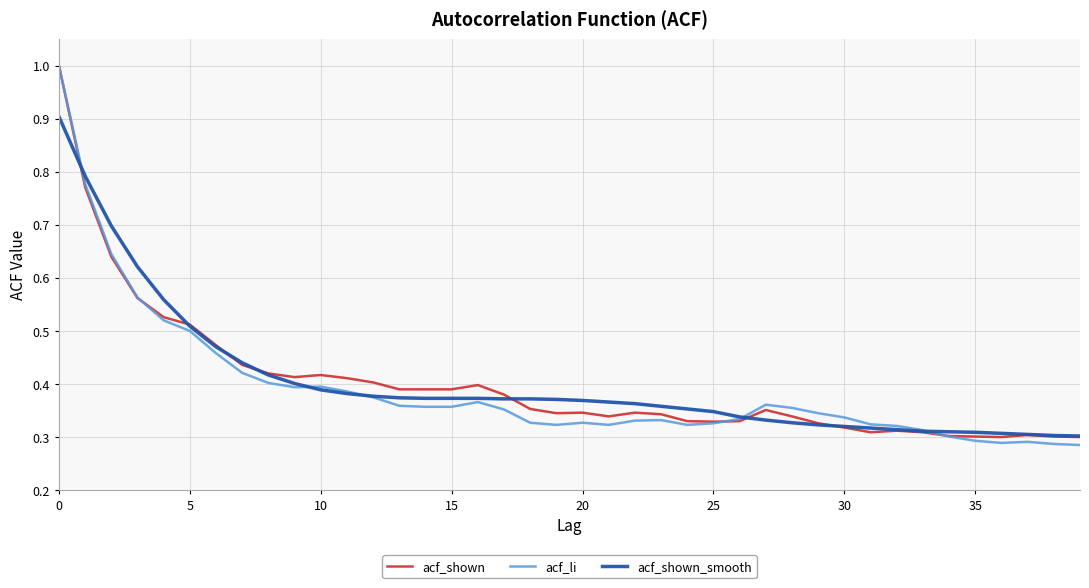

What is the greatest value displayed?

1.0